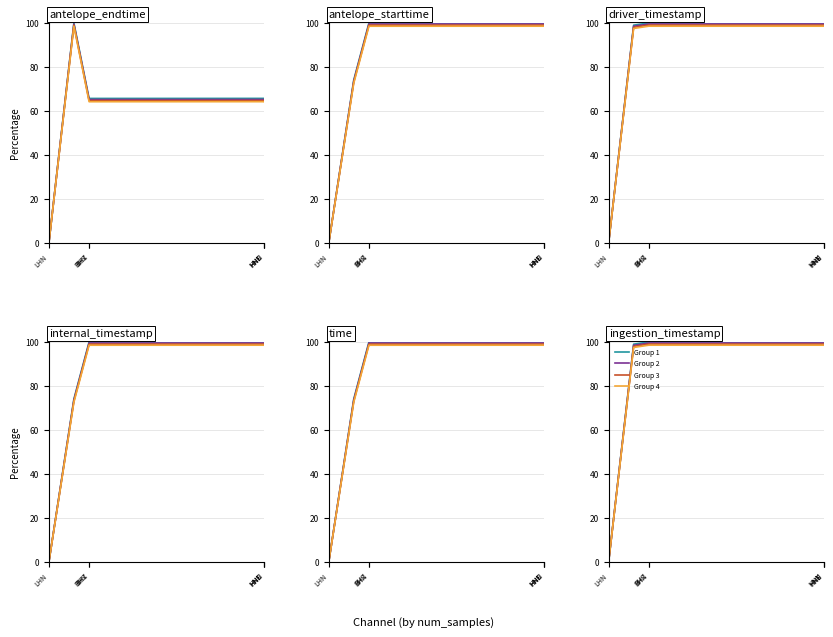

True or false: Group 1 has a value of 100.0 at HNE.

True